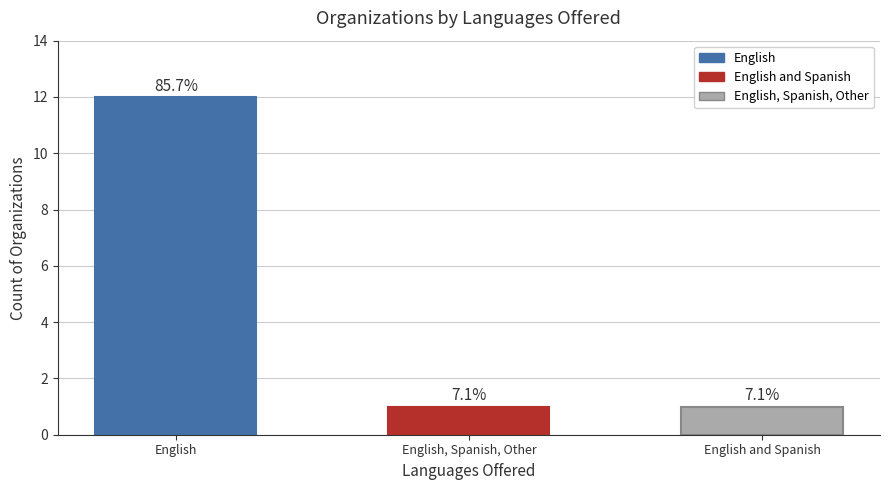

Reading left to right, list all the values displayed in this chart.

English=12	English, Spanish, Other=1	English and Spanish=1